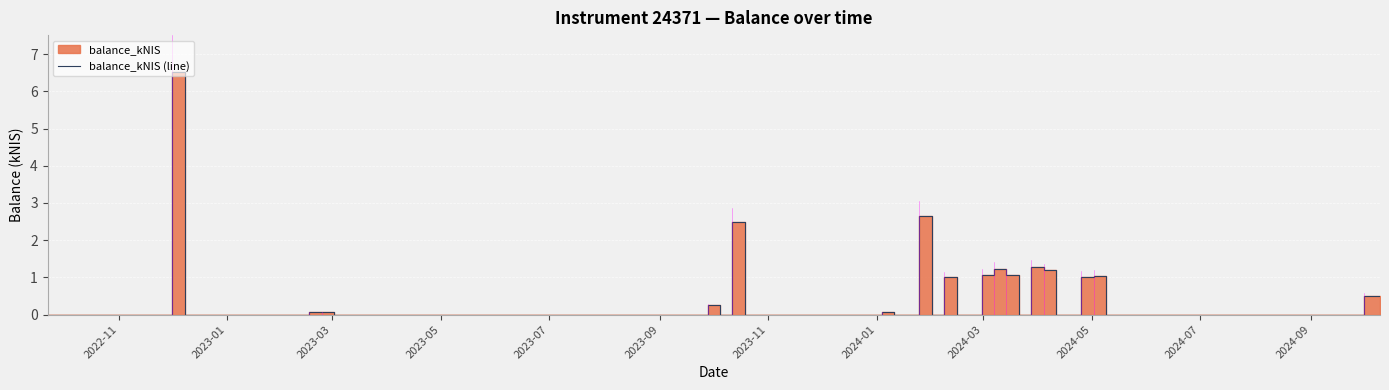

Reading left to right, what are all the values shown in this chart?

0.0	0.0	0.0	6.5	0.0	0.1	0.1	0.0	0.0	0.0	0.2	0.0	2.5	0.0	0.1	0.0	2.7	0.0	1.0	0.0	0.0	1.1	1.2	1.1	0.0	1.3	1.2	0.0	1.0	1.0	0.0	0.5	0.5